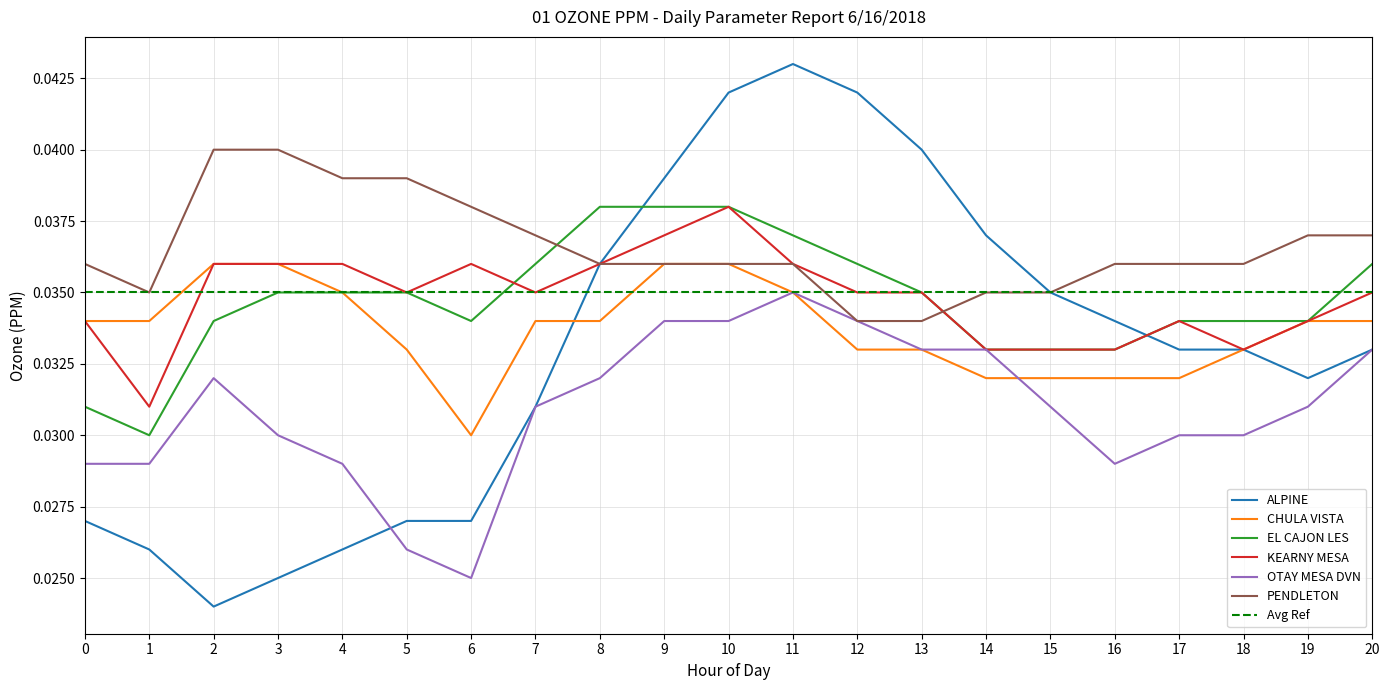

How many times do KEARNY MESA and ALPINE cross each other?

1